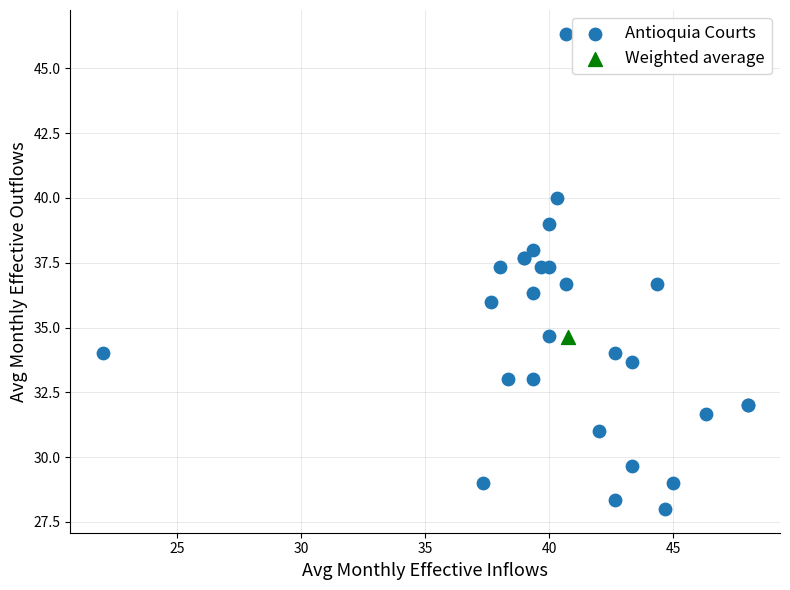

What are all the series names shown in the legend?

Antioquia Courts, Weighted average